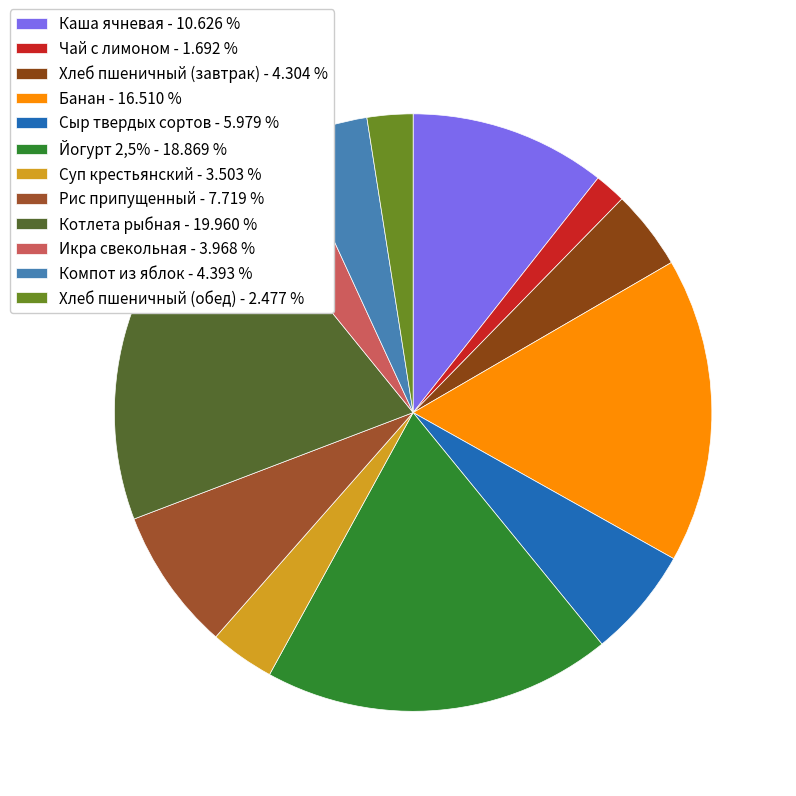

Is it true that Суп крестьянский is 4% of the pie?

True